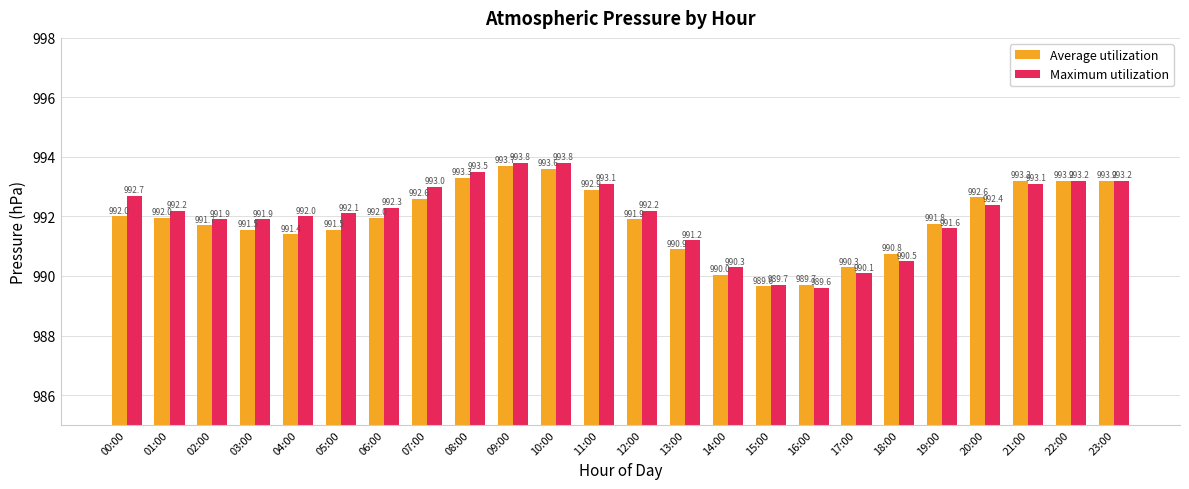

What is the label of the 17th bar from the left?

16:00